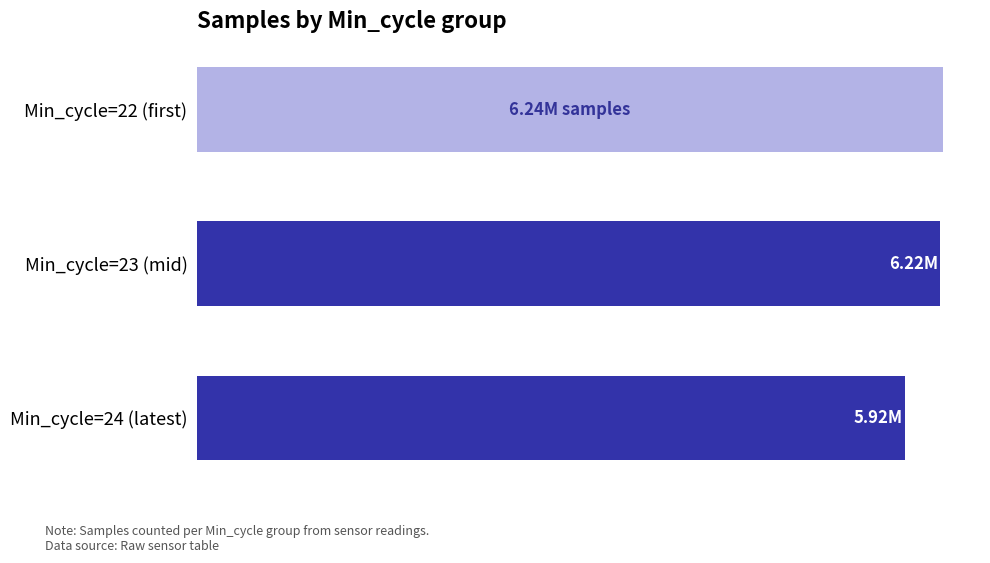

What is the greatest value displayed?

6.2